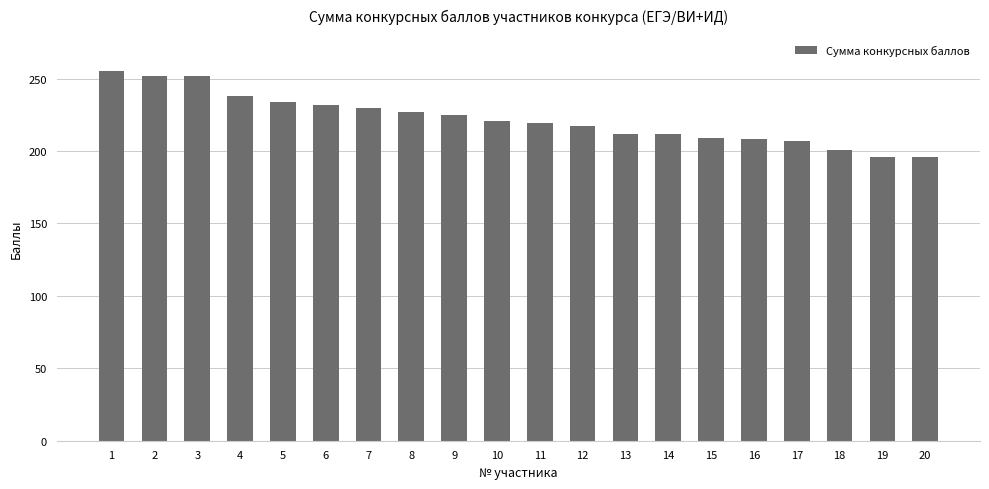

What is the value of the 8th bar from the left?

227